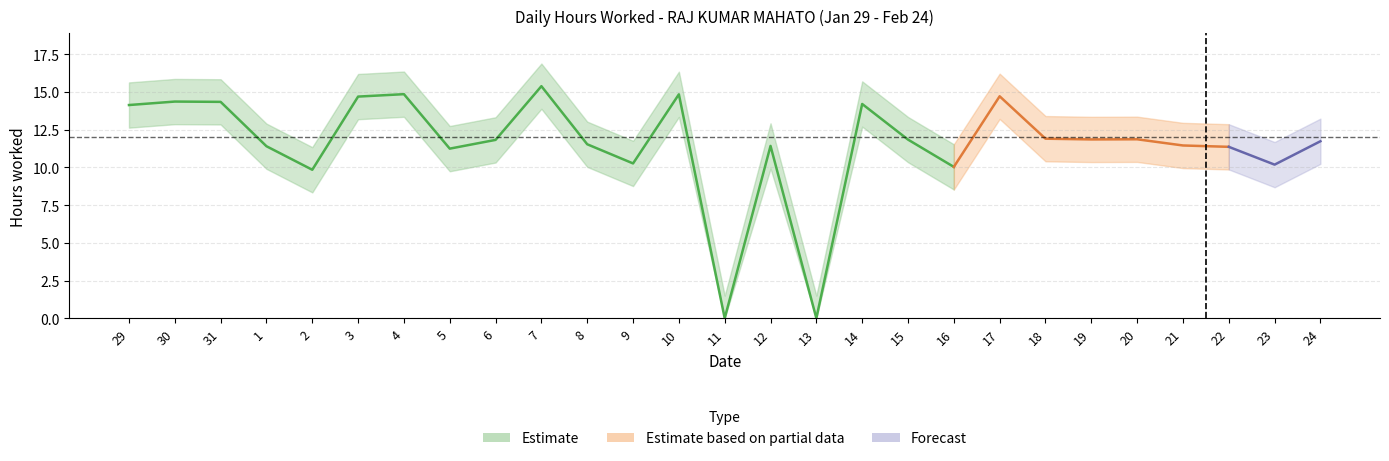

How many positive values are there?

25